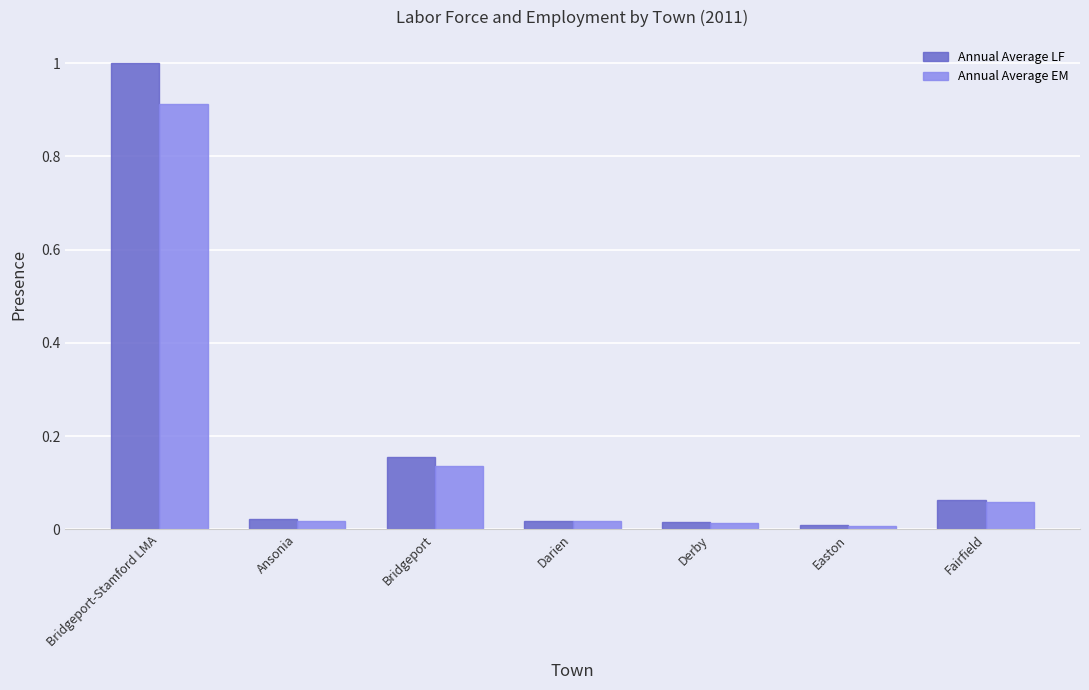

What is the maximum value shown in the chart?

1.0